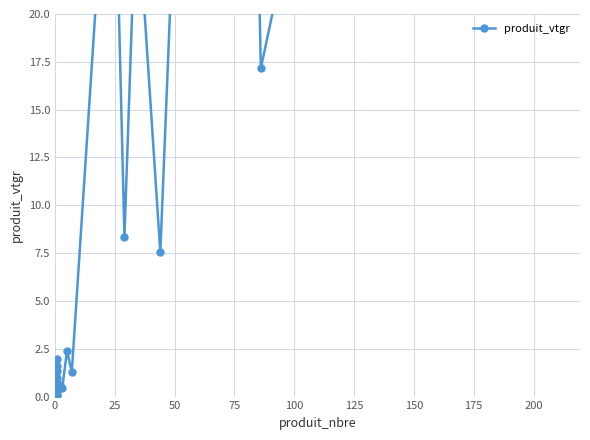

What position from the right is 25?

21